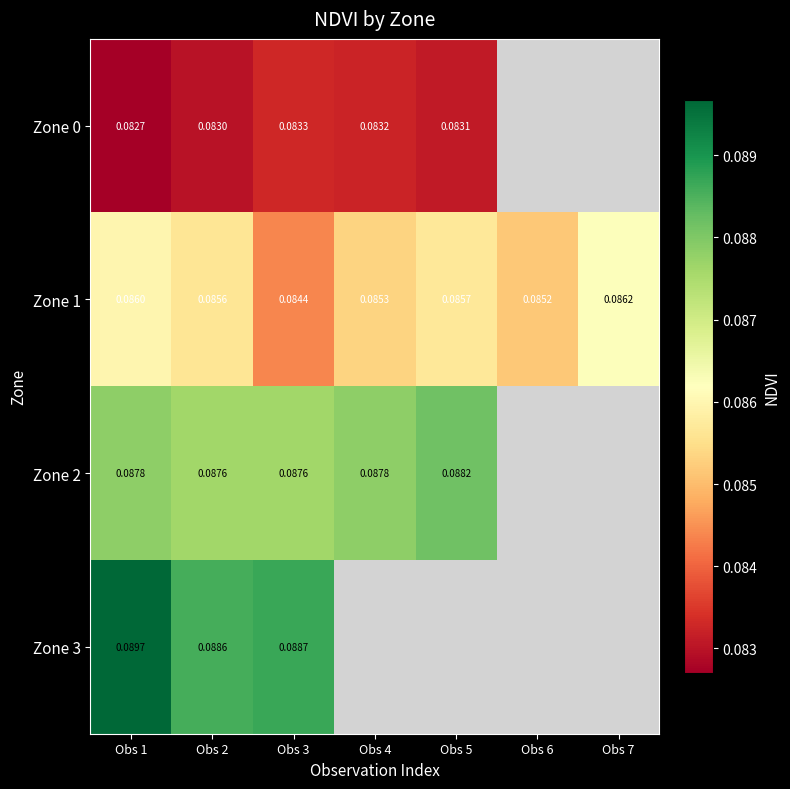

Is the value of Zone 1 at Obs 4 greater than the value of Zone 0 at Obs 2?

Yes